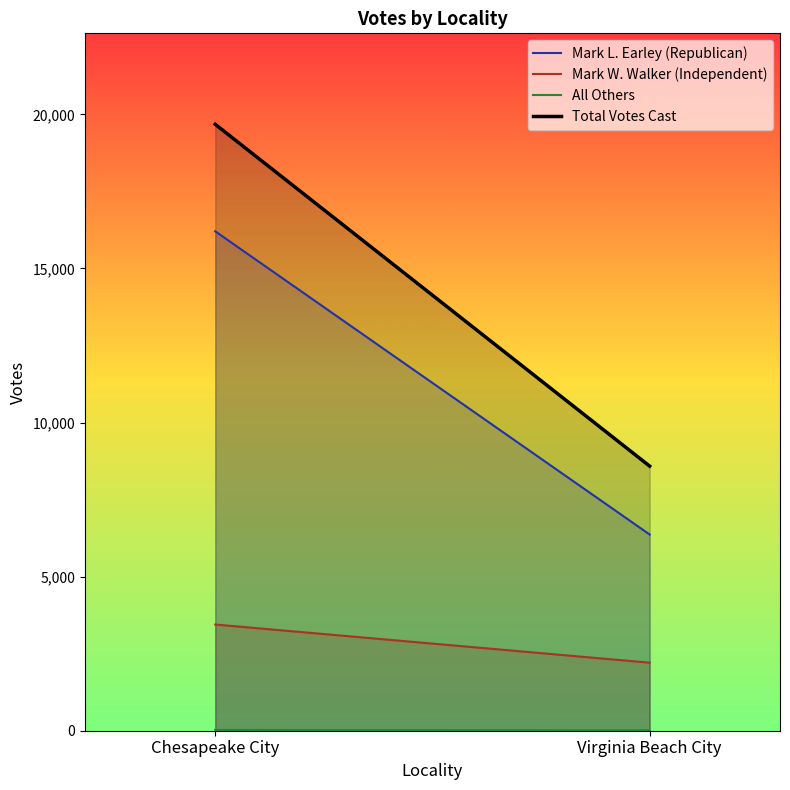

What is the spread (max minus min) of values at Chesapeake City?

19651